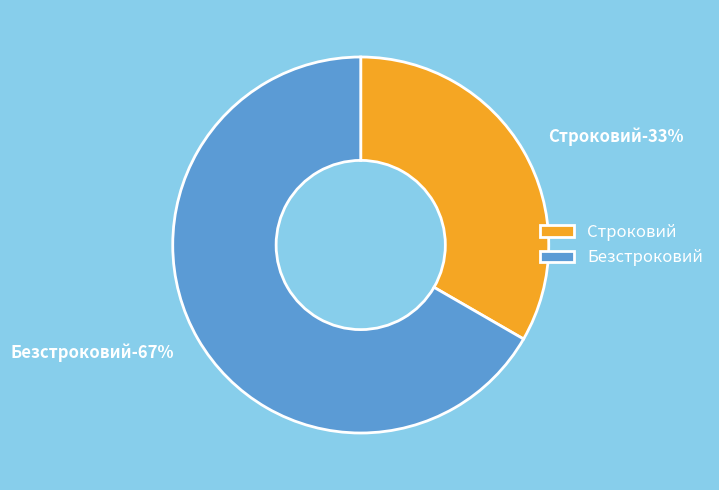

Rank the categories by value from highest to lowest.

Безстроковий, Строковий